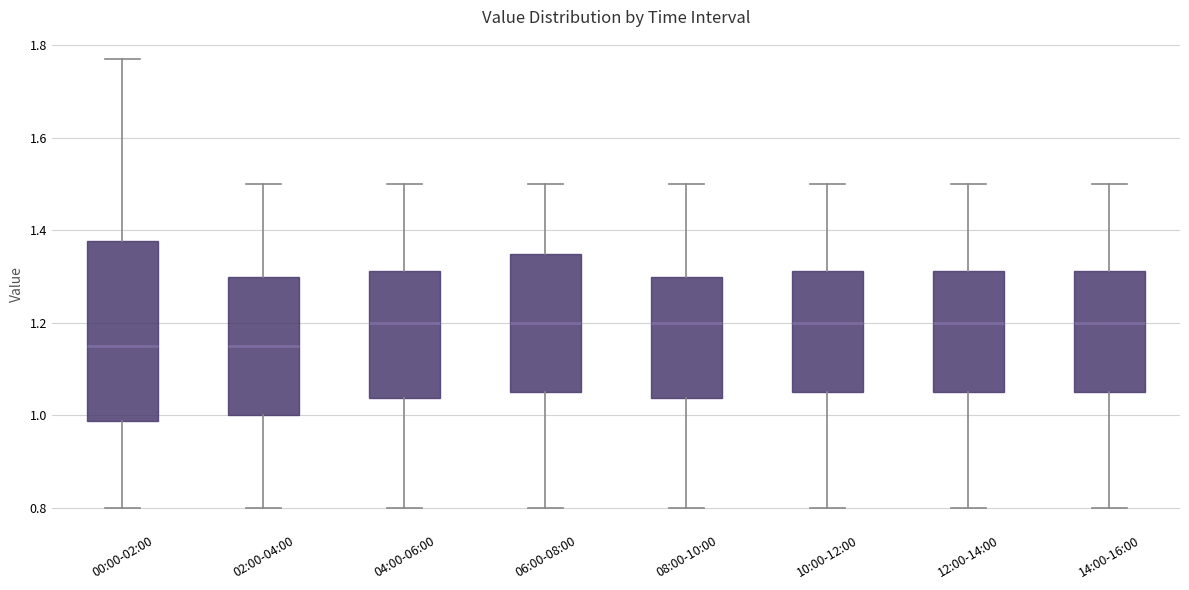

Reading left to right, transcribe this box plot: for each box, give where its median line is, the range the box spans, and where its two whiskers end, as read against the y-axis. The values are not printed on the chart, so give them approximately, as read against the axis.

00:00-02:00: median 1.16, box 0.98 to 1.38, whiskers 0.80 to 1.78
02:00-04:00: median 1.16, box 1.00 to 1.30, whiskers 0.80 to 1.50
04:00-06:00: median 1.20, box 1.04 to 1.32, whiskers 0.80 to 1.50
06:00-08:00: median 1.20, box 1.06 to 1.36, whiskers 0.80 to 1.50
08:00-10:00: median 1.20, box 1.04 to 1.30, whiskers 0.80 to 1.50
10:00-12:00: median 1.20, box 1.06 to 1.32, whiskers 0.80 to 1.50
12:00-14:00: median 1.20, box 1.06 to 1.32, whiskers 0.80 to 1.50
14:00-16:00: median 1.20, box 1.06 to 1.32, whiskers 0.80 to 1.50